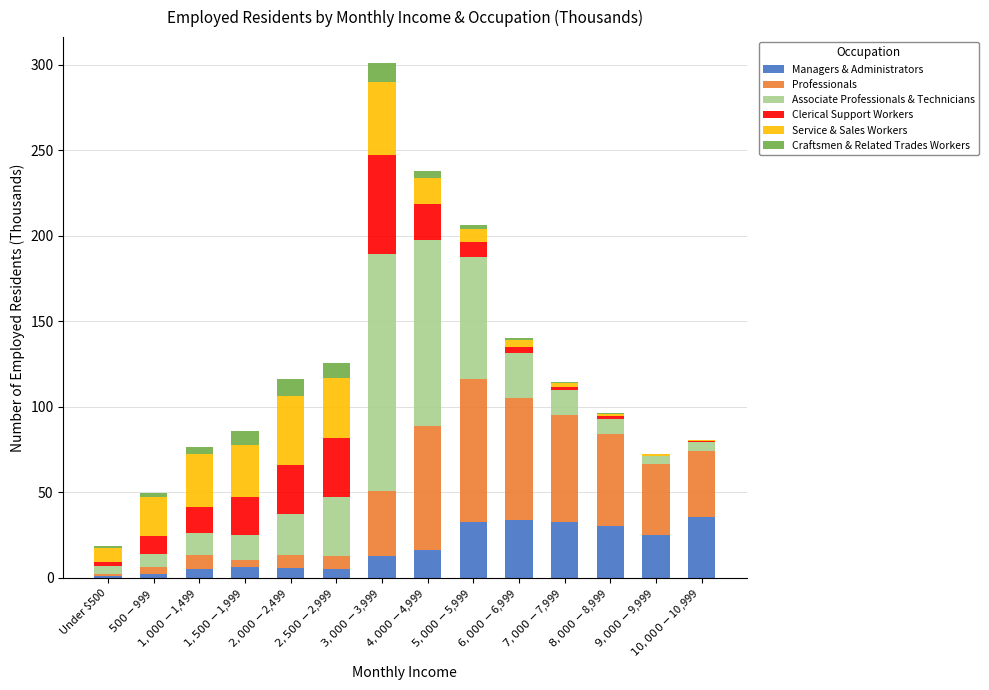

What are all the series names shown in the legend?

Managers & Administrators, Professionals, Associate Professionals & Technicians, Clerical Support Workers, Service & Sales Workers, Craftsmen & Related Trades Workers